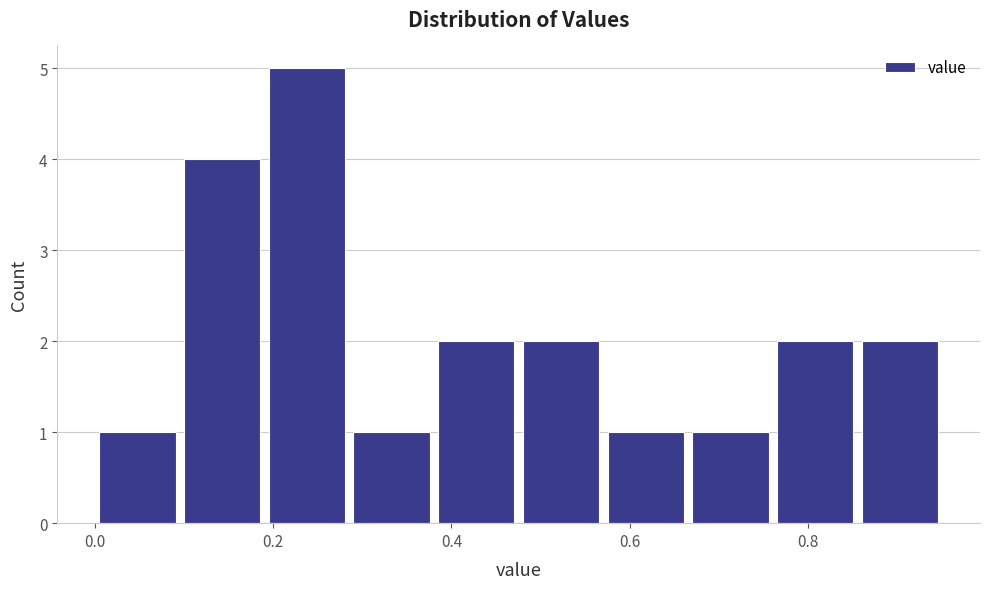

How tall is the bar that spans 0.10 to 0.20 on the x-axis? Neither the bar edges nor the heights are printed on the chart, so give them approximately, as read against the axes.

4